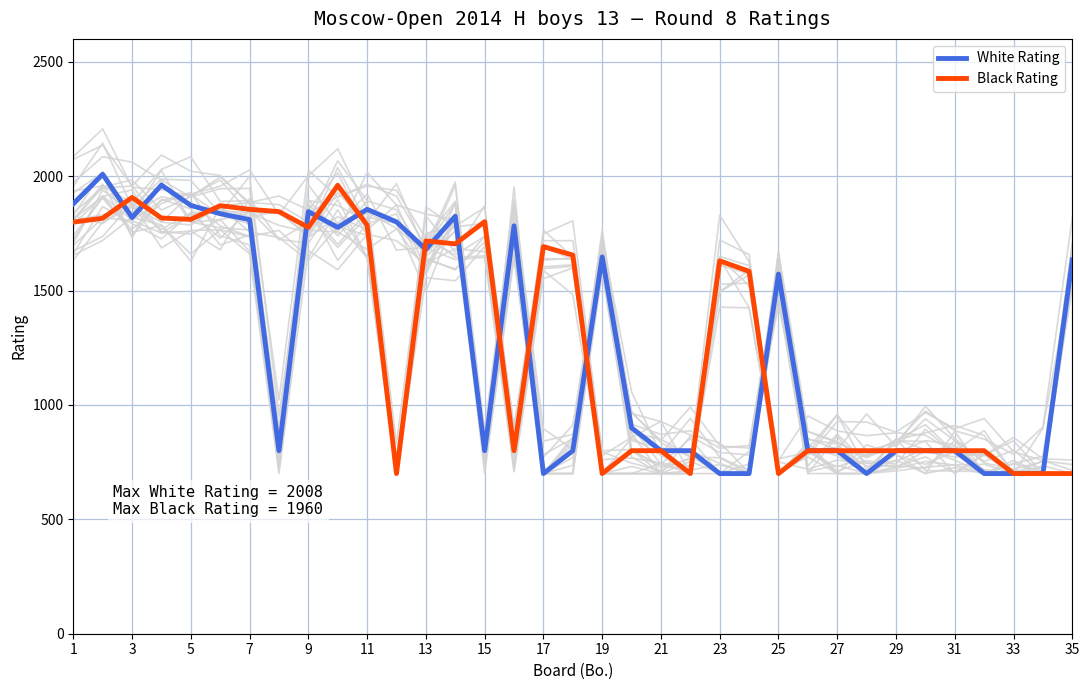

In Black Rating, how many points are higher than both neighbors (excluding endpoints)?

7